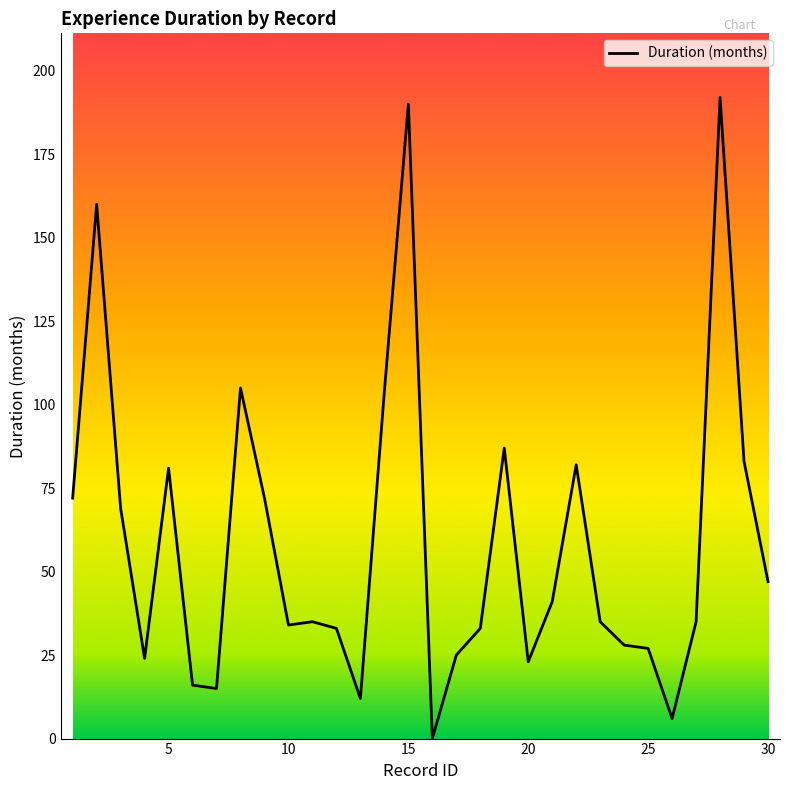

What is the greatest value displayed?

192